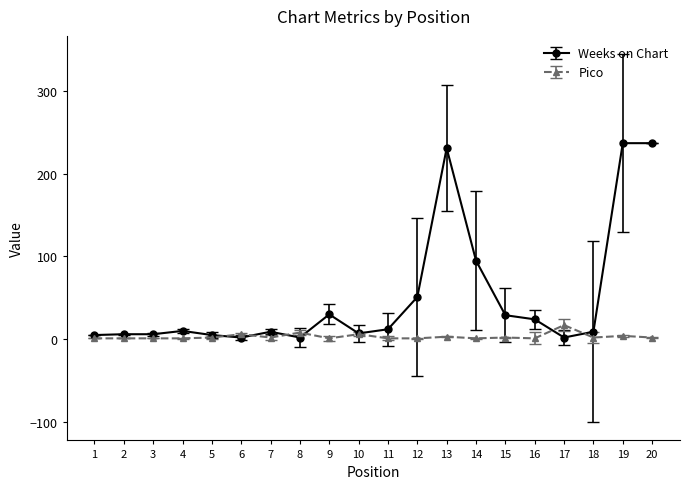

True or false: Weeks on Chart has more than 2 interior local peaks.

True